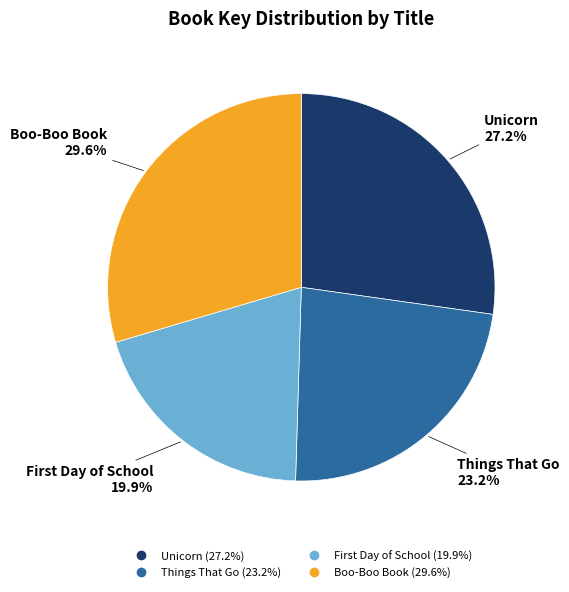

To the nearest percent, what is the average slice percentage?

25%